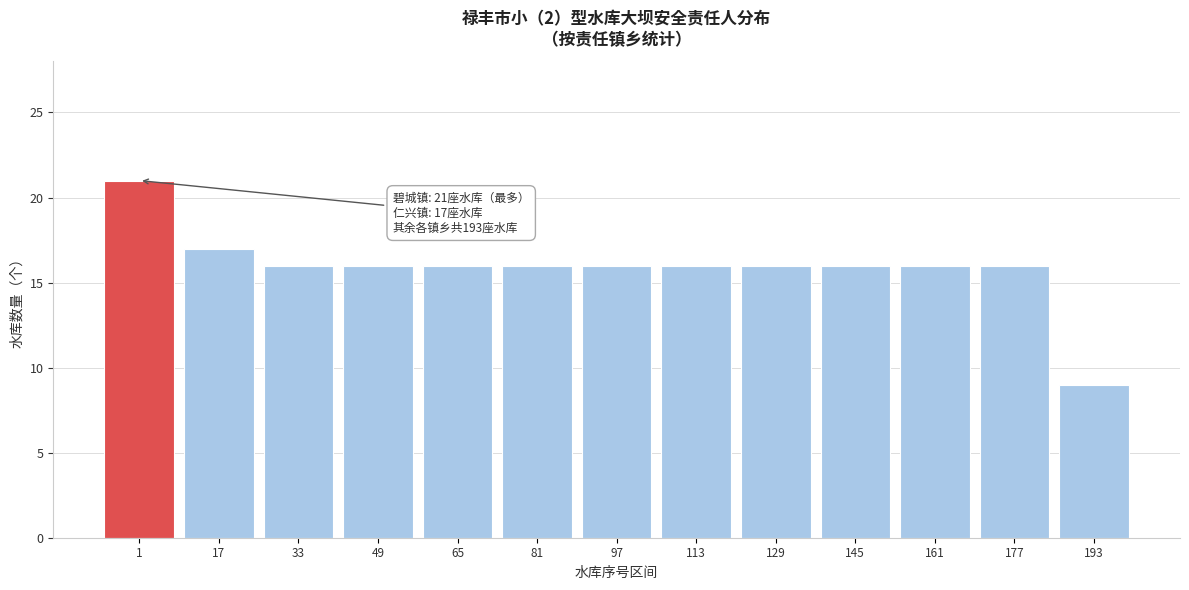

Reading left to right, list all the values displayed in this chart.

21	17	16	16	16	16	16	16	16	16	16	16	9